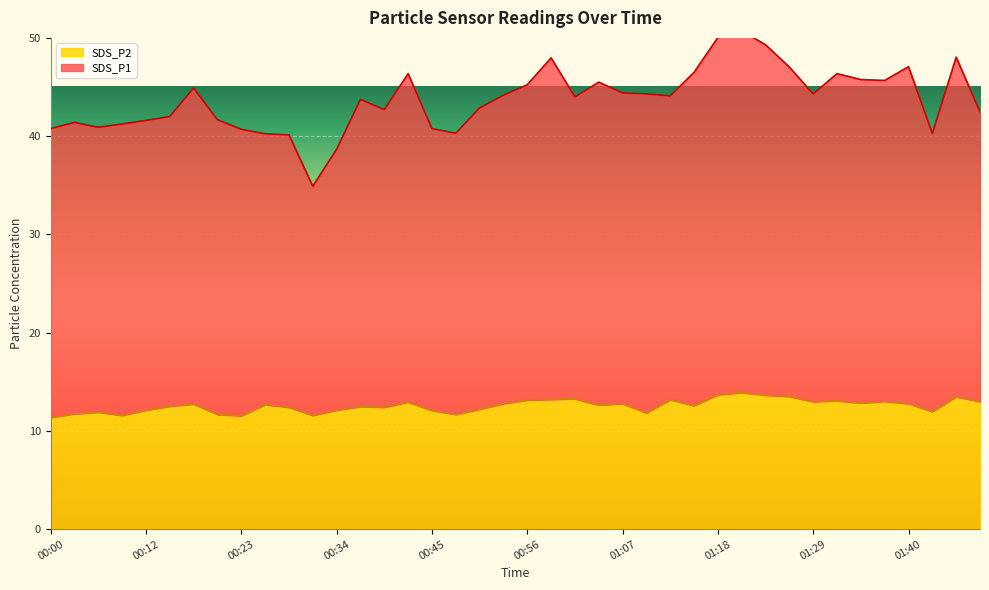

How many data points in SDS_P1 are less than 44?

19